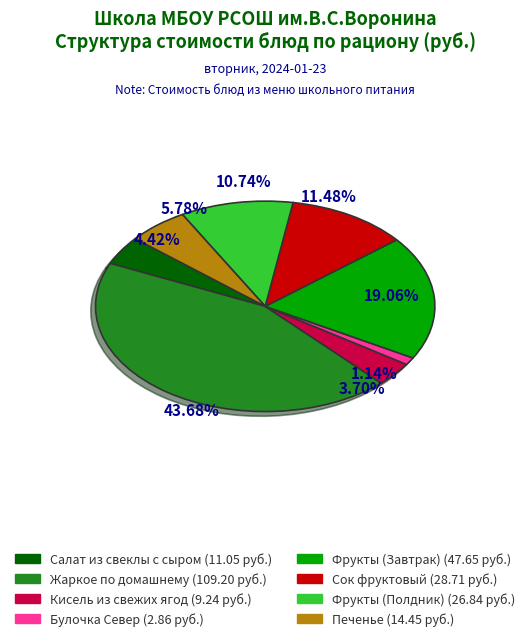

To the nearest percent, what portion does Кисель из свежих ягод represent?

4%